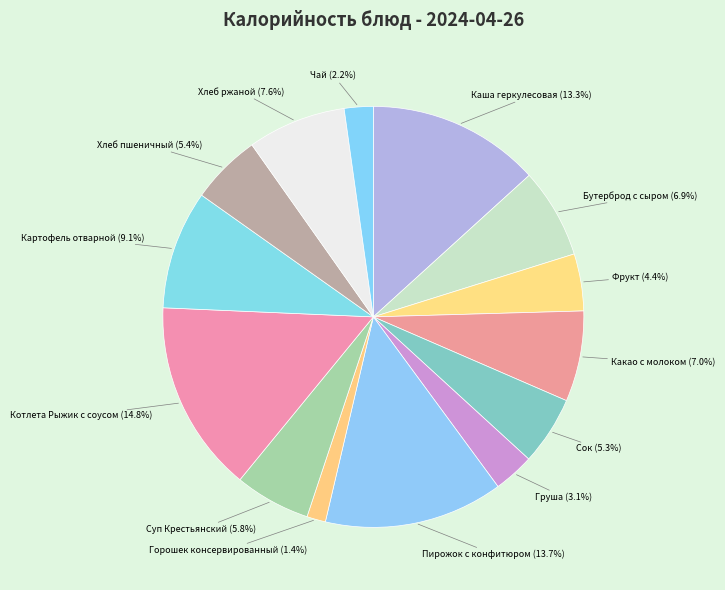

Which category has the biggest portion of the pie?

Котлета Рыжик с соусом